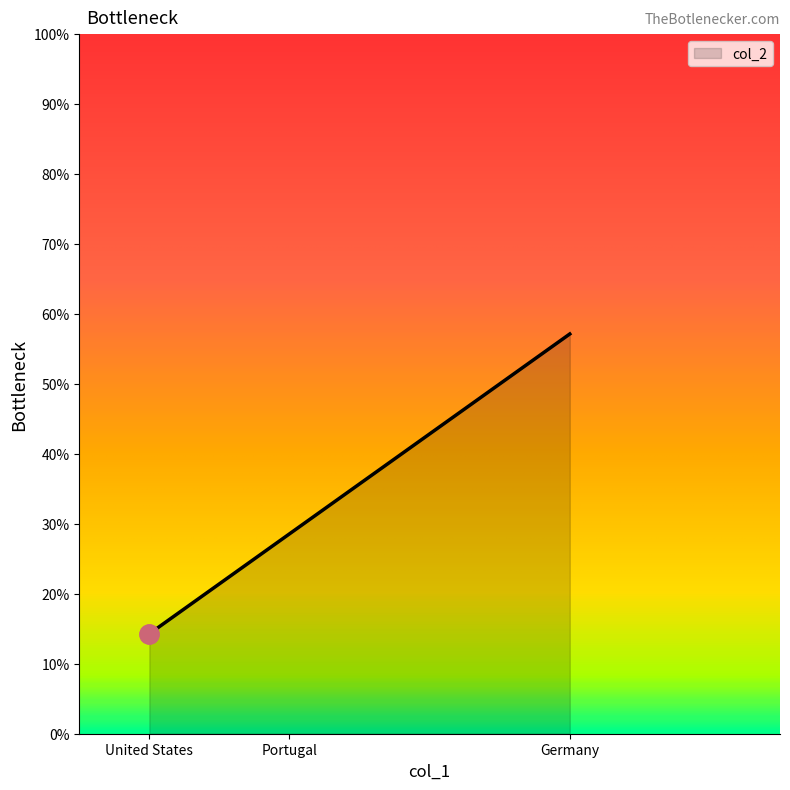

The chart shows a value of 23.8 at United States. True or false?

False